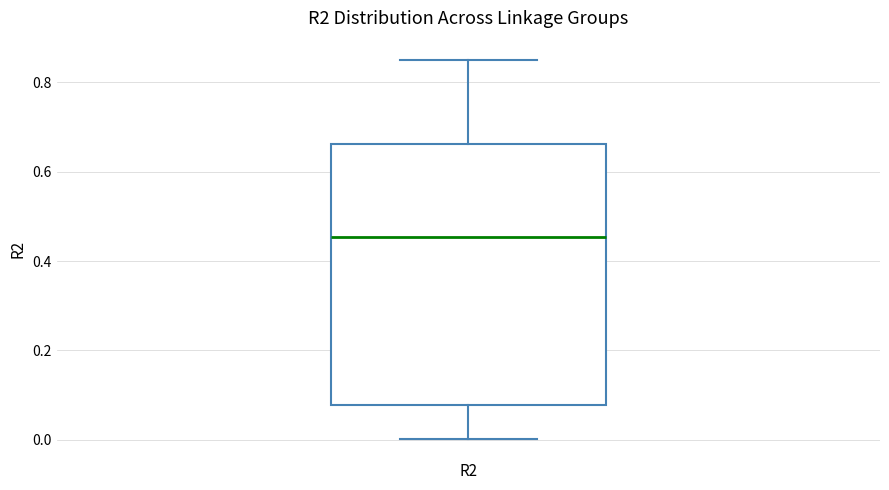

Transcribe this box plot: give where the median line is, the range the box spans, and where the two whiskers end, as read against the y-axis. The values are not printed on the chart, so give them approximately, as read against the axis.

median 0.46, box 0.08 to 0.66, whiskers 0.00 to 0.86